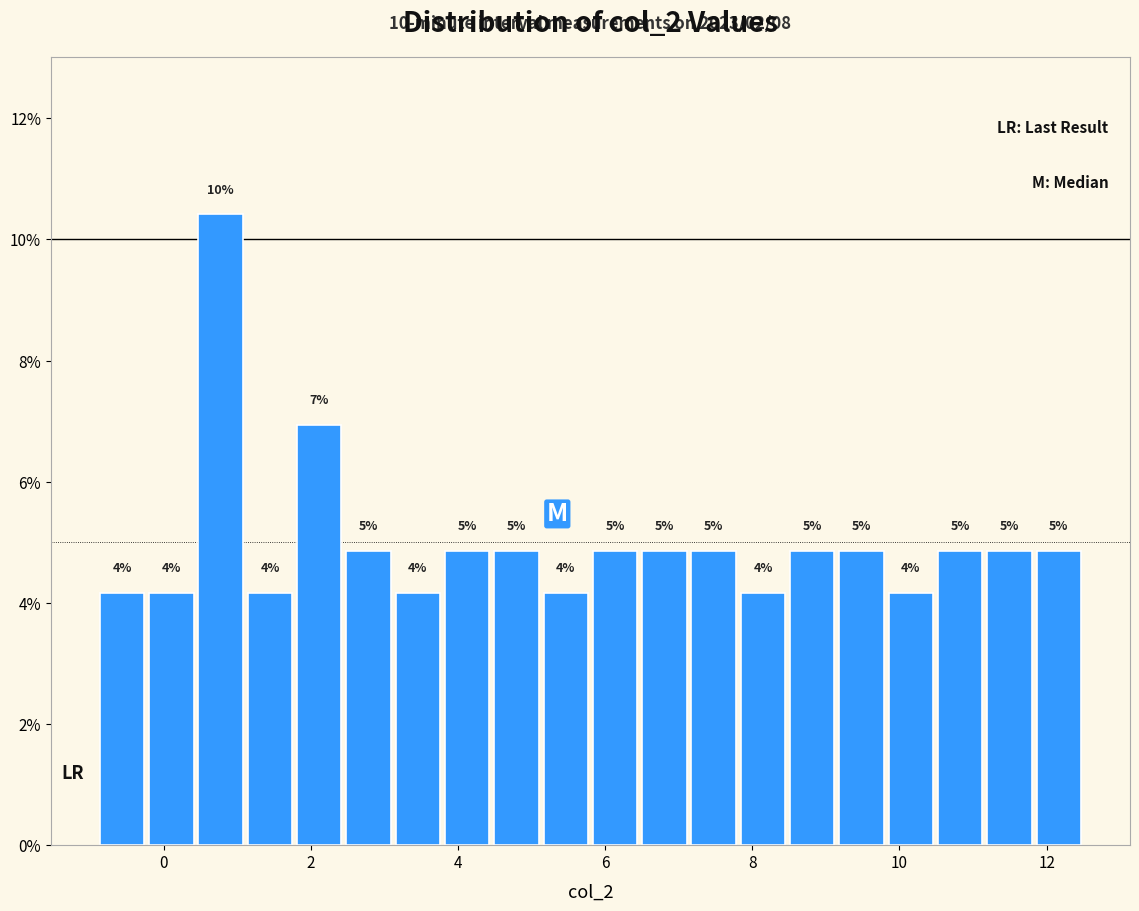

Read against the x-axis, roughly where is the centre of the tallest bar?

0.8